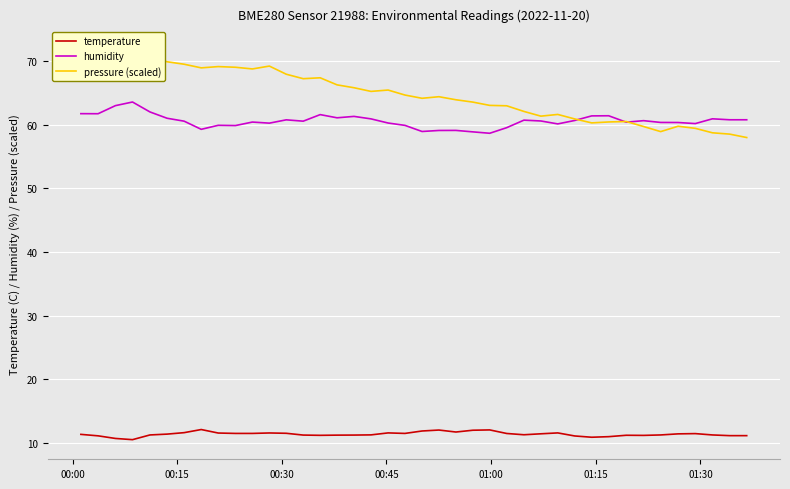

True or false: temperature and humidity intersect in this chart.

False